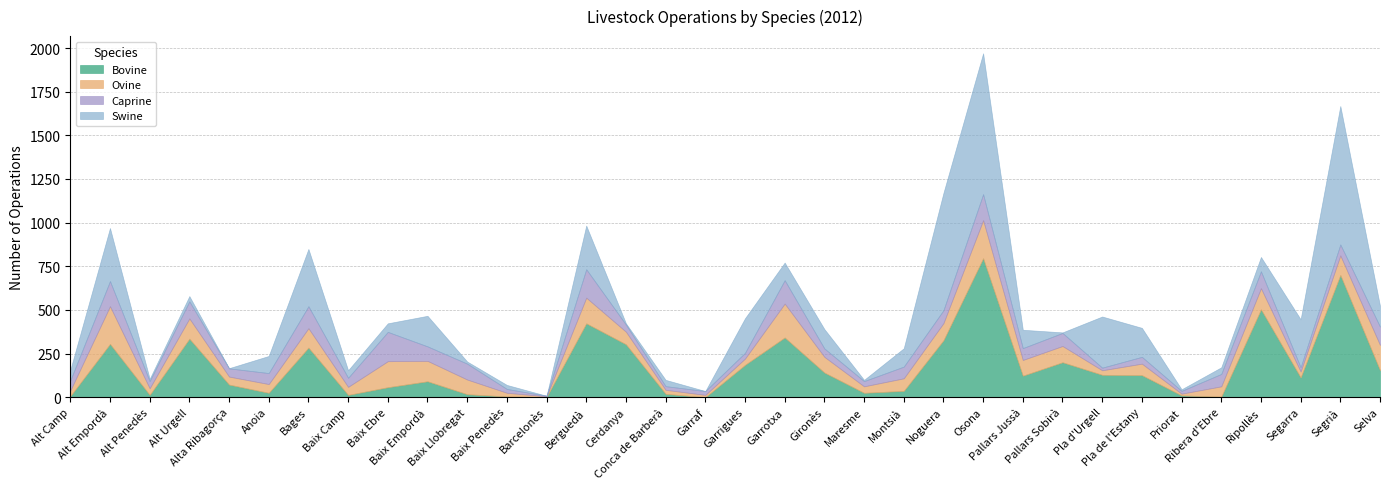

Reading right to left, extract all data points from this chart.

Bovine: Selva=154	Segrià=700	Segarra=113	Ripollès=503	Ribera d'Ebre=3	Priorat=10	Pla de l'Estany=126	Pla d'Urgell=128	Pallars Sobirà=200	Pallars Jussà=123	Osona=796	Noguera=326	Montsià=36	Maresme=25	Gironès=141	Garrotxa=342	Garrigues=185	Garraf=0	Conca de Barberà=19	Cerdanya=303	Berguedà=423	Barcelonès=1	Baix Penedès=4	Baix Llobregat=17	Baix Empordà=91	Baix Ebre=57	Baix Camp=13	Bages=284	Anoia=25	Alta Ribagorça=72	Alt Urgell=335	Alt Penedès=13	Alt Empordà=305	Alt Camp=6
Ovine: Selva=145	Segrià=112	Segarra=34	Ripollès=121	Ribera d'Ebre=59	Priorat=10	Pla de l'Estany=66	Pla d'Urgell=26	Pallars Sobirà=93	Pallars Jussà=90	Osona=218	Noguera=98	Montsià=72	Maresme=37	Gironès=90	Garrotxa=194	Garrigues=36	Garraf=13	Conca de Barberà=23	Cerdanya=72	Berguedà=147	Barcelonès=4	Baix Penedès=21	Baix Llobregat=84	Baix Empordà=117	Baix Ebre=149	Baix Camp=46	Bages=111	Anoia=50	Alta Ribagorça=46	Alt Urgell=116	Alt Penedès=38	Alt Empordà=216	Alt Camp=32
Caprine: Selva=105	Segrià=63	Segarra=24	Ripollès=97	Ribera d'Ebre=71	Priorat=16	Pla de l'Estany=39	Pla d'Urgell=15	Pallars Sobirà=75	Pallars Jussà=68	Osona=149	Noguera=74	Montsià=67	Maresme=30	Gironès=48	Garrotxa=134	Garrigues=33	Garraf=22	Conca de Barberà=21	Cerdanya=41	Berguedà=163	Barcelonès=3	Baix Penedès=22	Baix Llobregat=91	Baix Empordà=83	Baix Ebre=168	Baix Camp=52	Bages=126	Anoia=63	Alta Ribagorça=47	Alt Urgell=98	Alt Penedès=41	Alt Empordà=144	Alt Camp=58
Swine: Selva=119	Segrià=793	Segarra=275	Ripollès=82	Ribera d'Ebre=38	Priorat=9	Pla de l'Estany=166	Pla d'Urgell=293	Pallars Sobirà=3	Pallars Jussà=105	Osona=807	Noguera=672	Montsià=105	Maresme=7	Gironès=111	Garrotxa=101	Garrigues=198	Garraf=0	Conca de Barberà=36	Cerdanya=7	Berguedà=250	Barcelonès=0	Baix Penedès=23	Baix Llobregat=12	Baix Empordà=175	Baix Ebre=49	Baix Camp=43	Bages=328	Anoia=98	Alta Ribagorça=1	Alt Urgell=30	Alt Penedès=13	Alt Empordà=304	Alt Camp=60